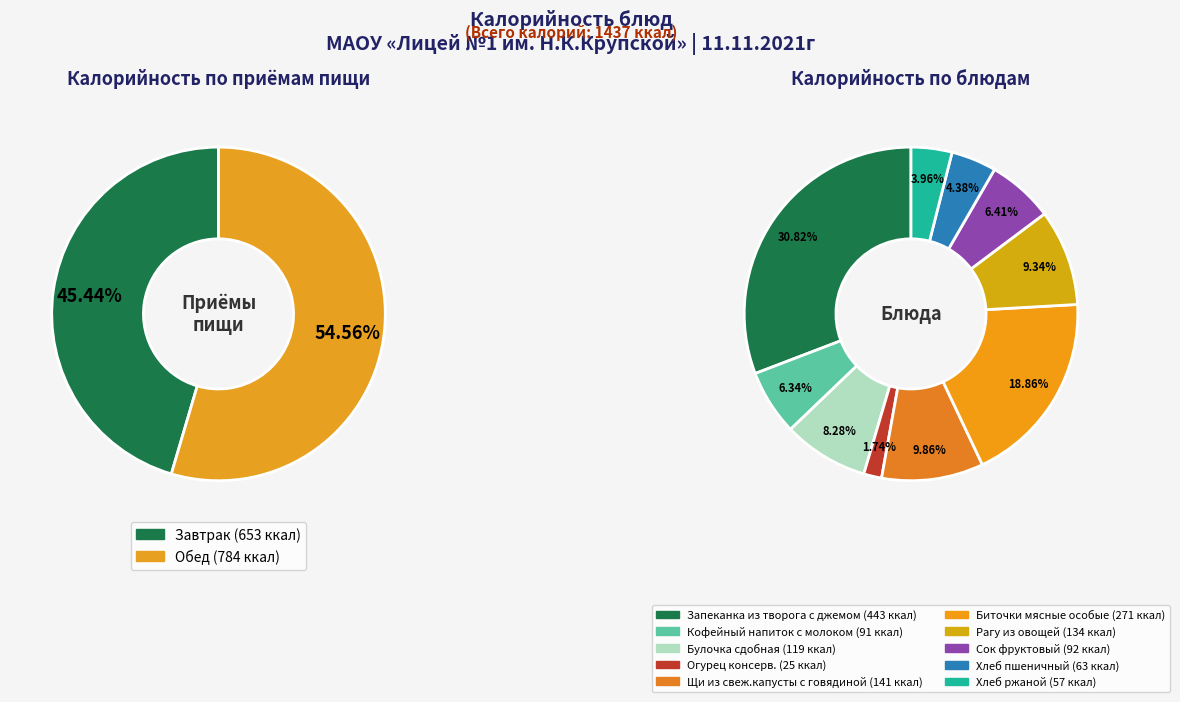

What is the largest slice in the pie chart?

Запеканка из творога с джемом